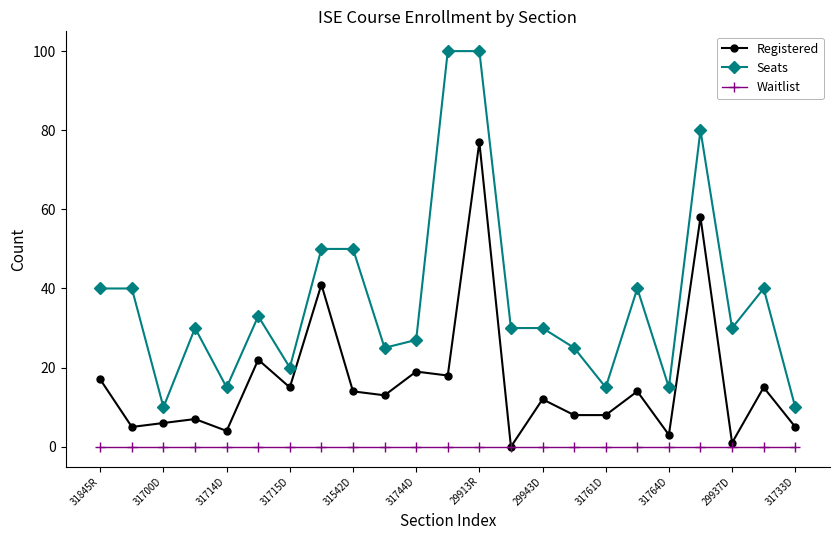

Which series has the widest spread of values?

Seats